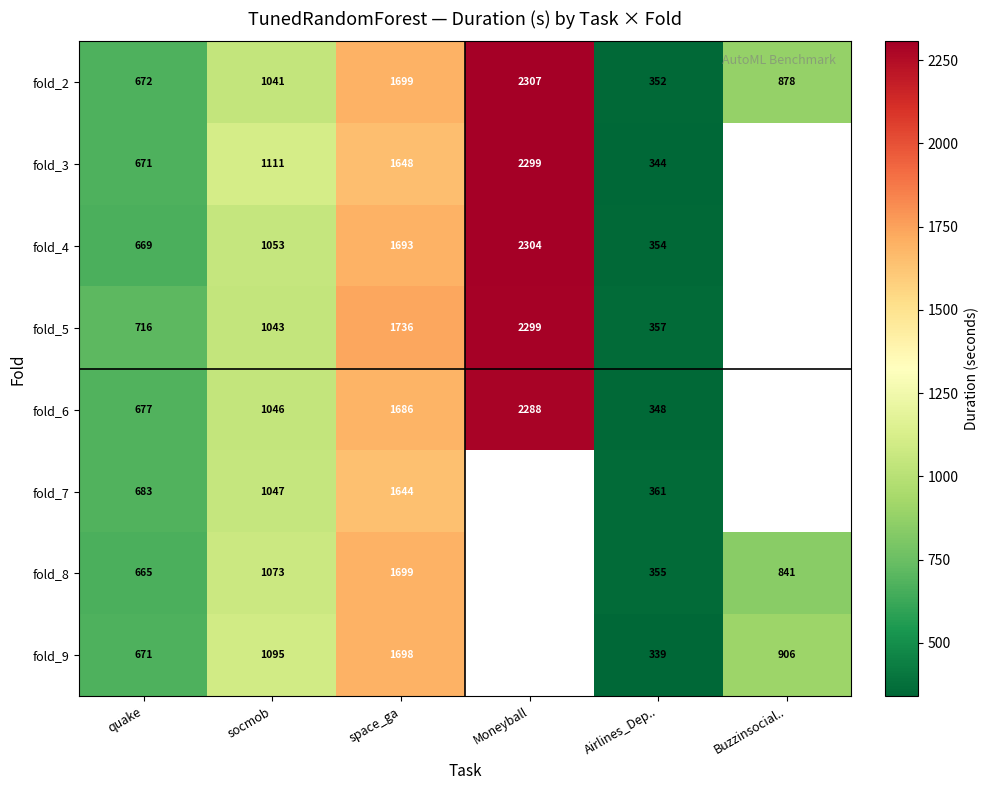

At how many categories does at least one series exceed 1993?

1